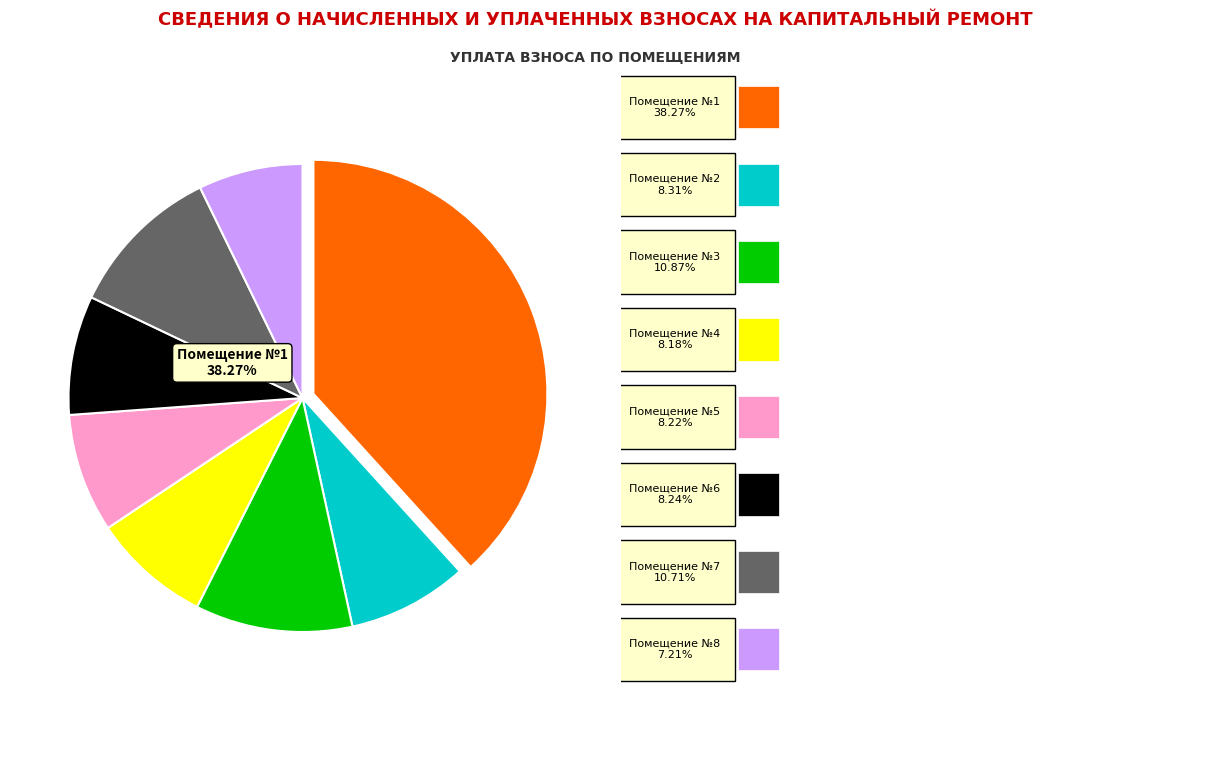

Approximately how many times larger is the value at 5 compared to 3?

0.8